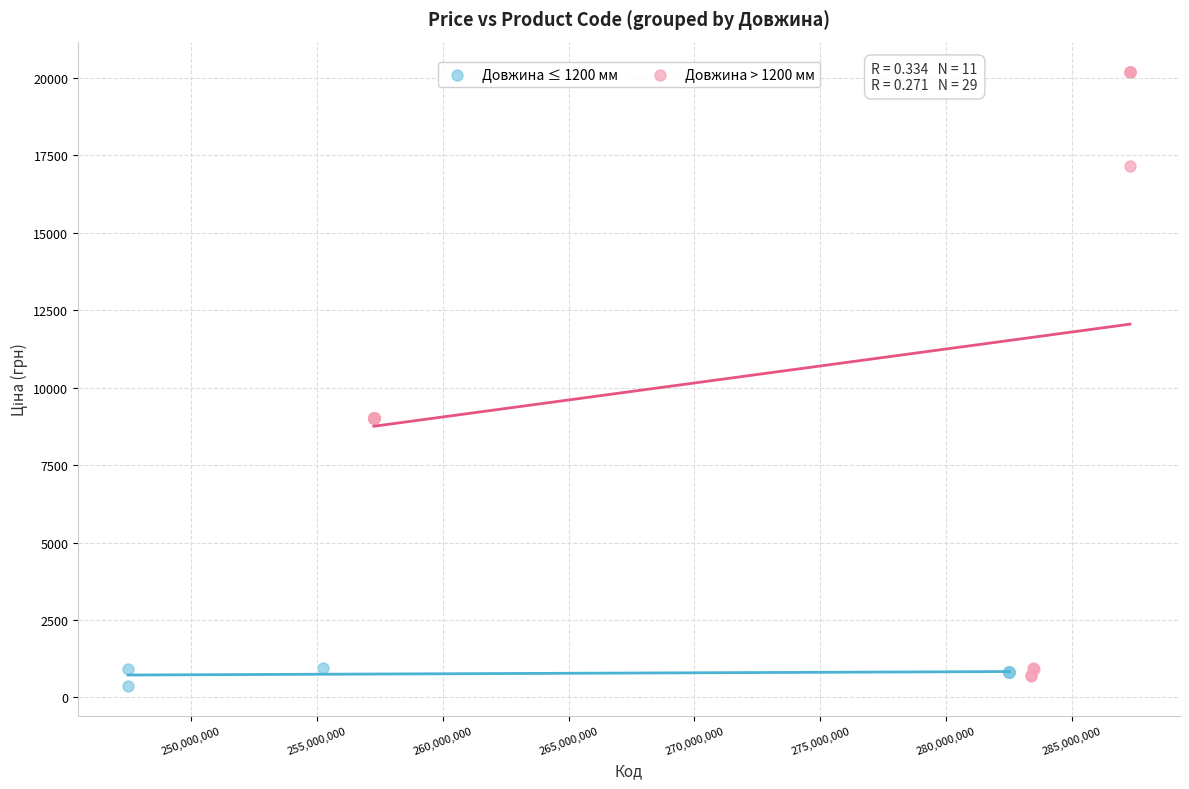

Which series reaches the maximum Y coordinate?

Довжина > 1200 мм